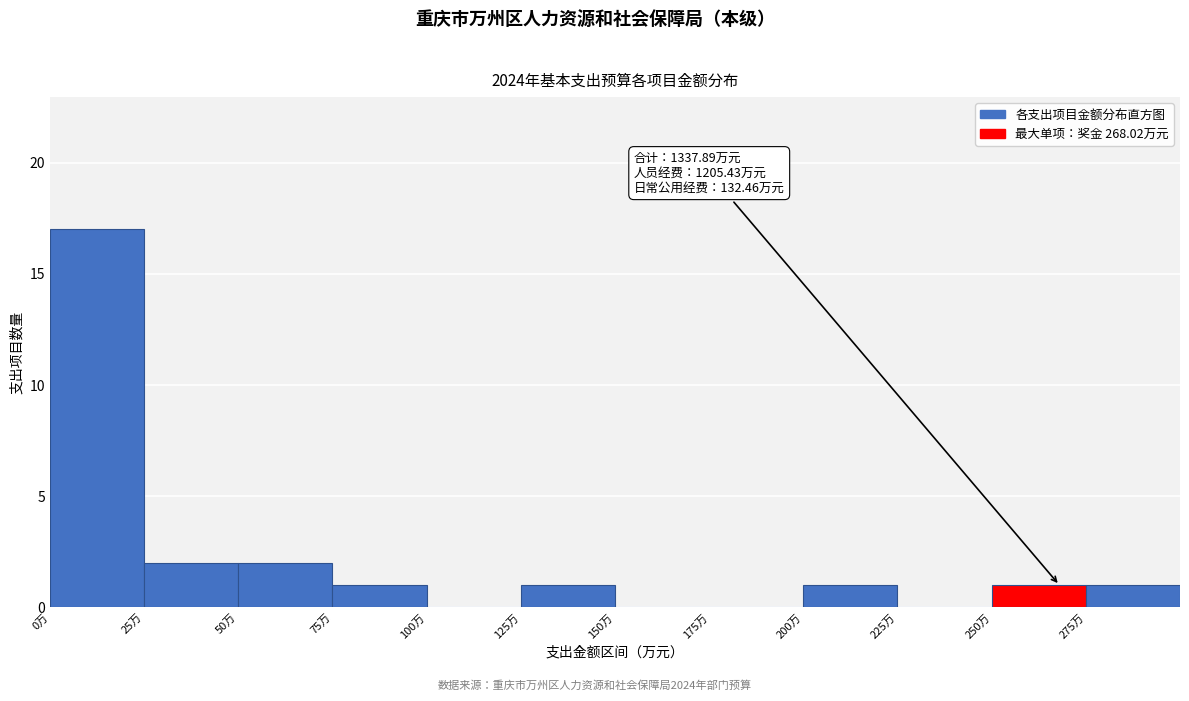

Over which range of the x-axis is the bar tallest?

0 to 25